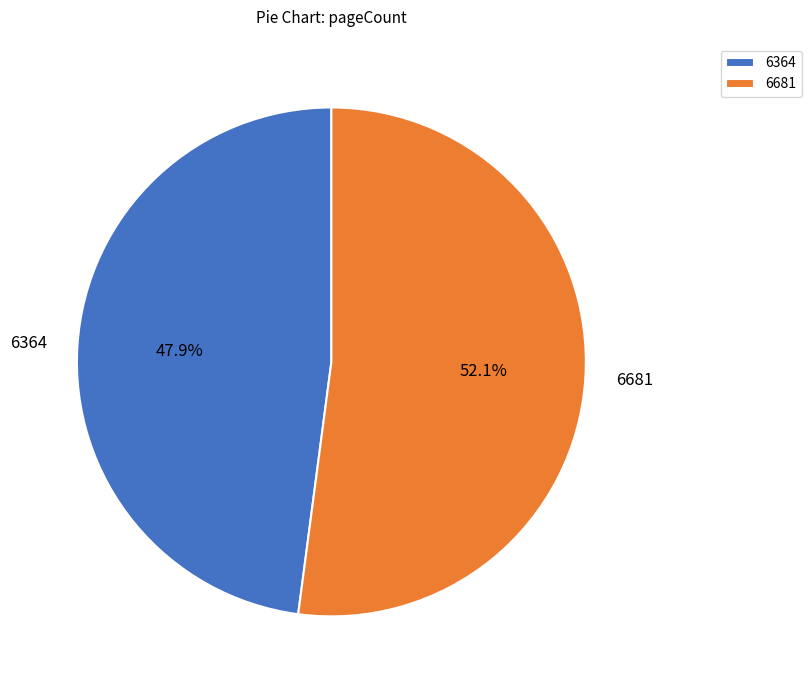

Is it true that 6364 is 56% of the pie?

False